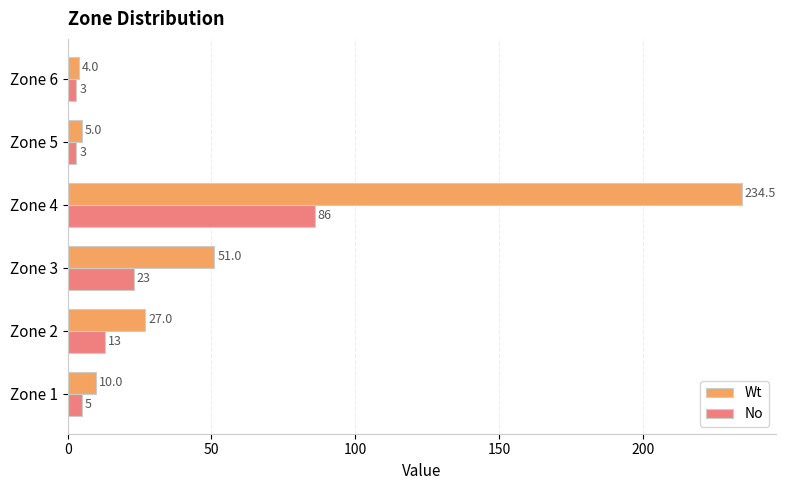

List the series in order of their peak value, highest first.

Wt, No